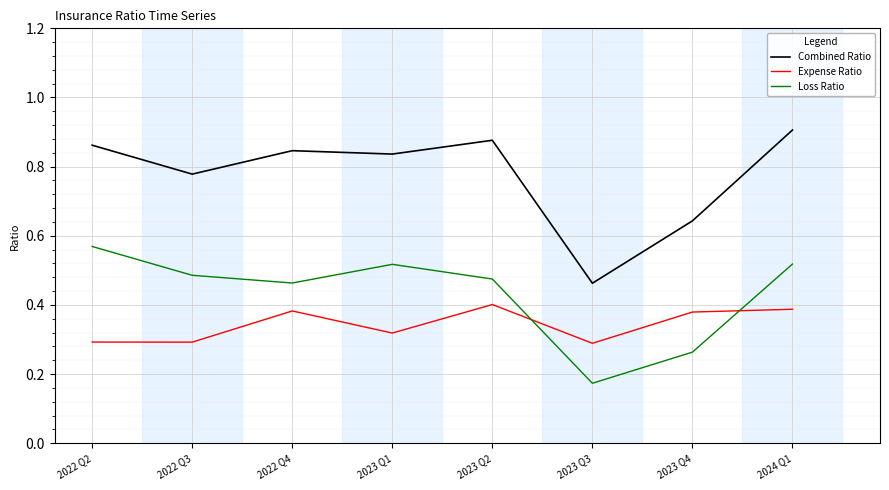

What position from the left is 2023 Q3?

6